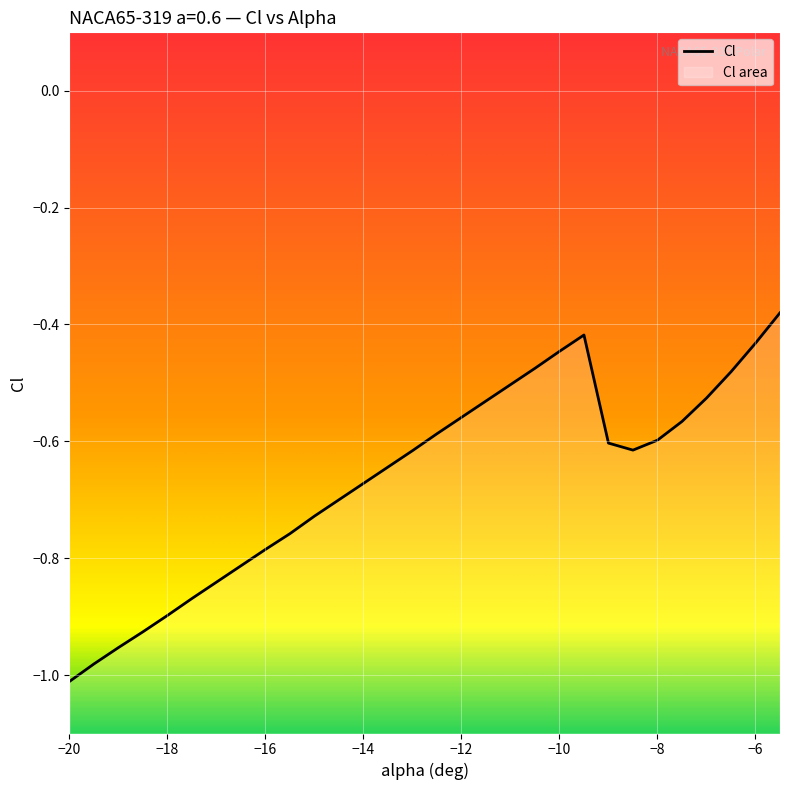

At which label is the value closest to 0?

-5.5